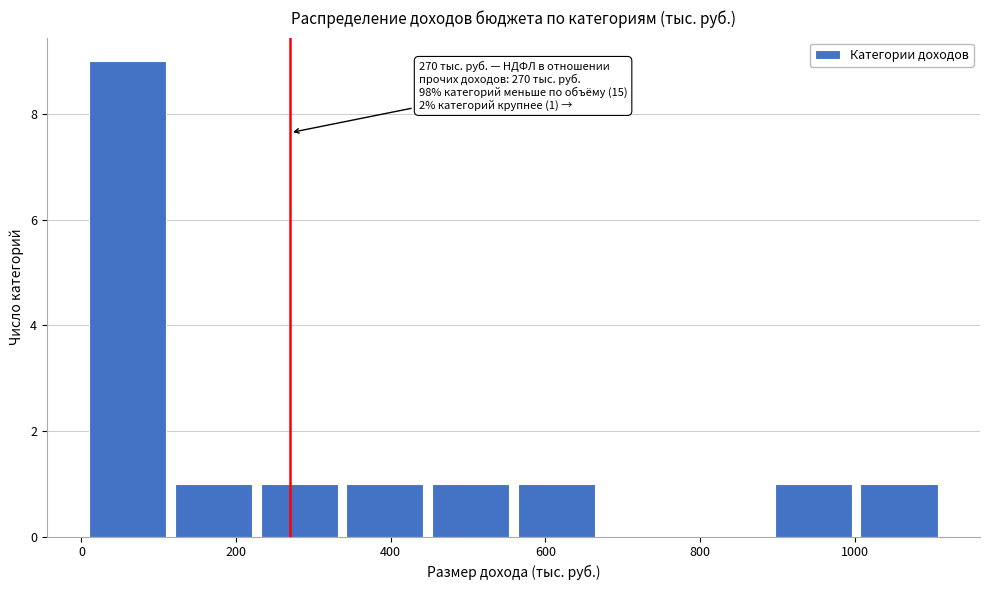

Over which range of the x-axis is the bar tallest?

20 to 120